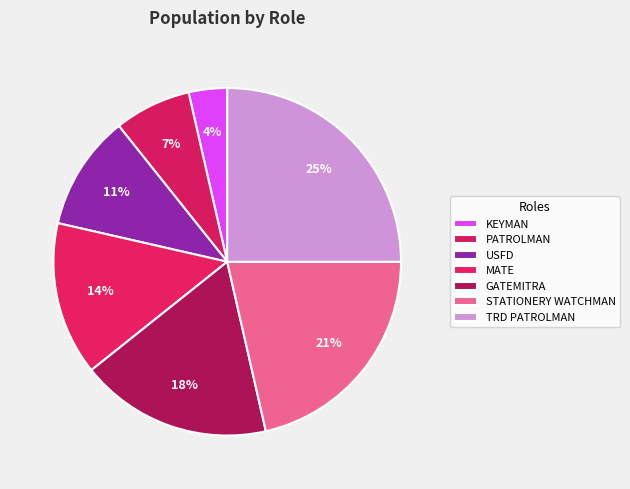

Does any single category account for the majority?

No